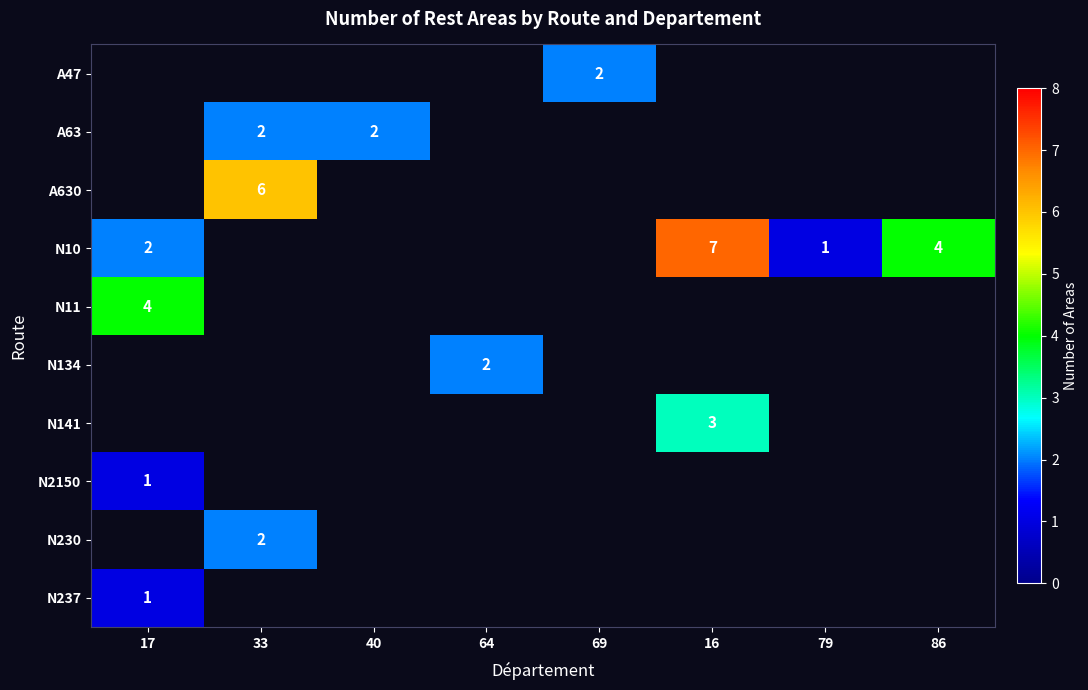

Which category has the lowest value across all series?

79